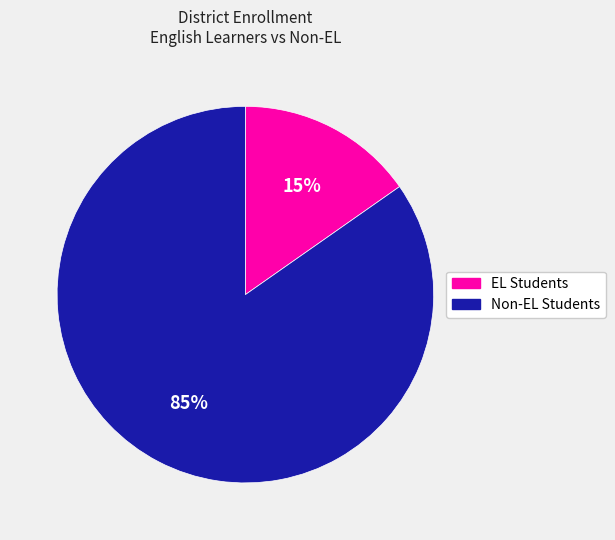

To the nearest percent, what is the average slice percentage?

50%